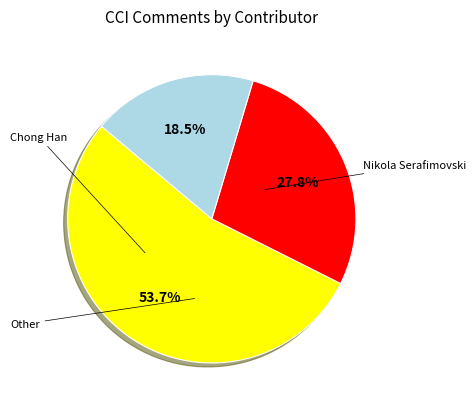

Do Chong Han and Nikola Serafimovski together represent more than half of the pie?

Yes